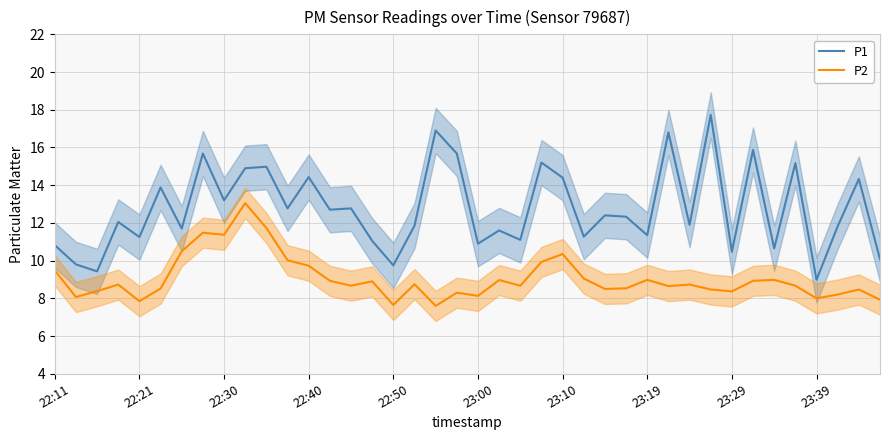

What is the lowest value of the P1 series?

9.0